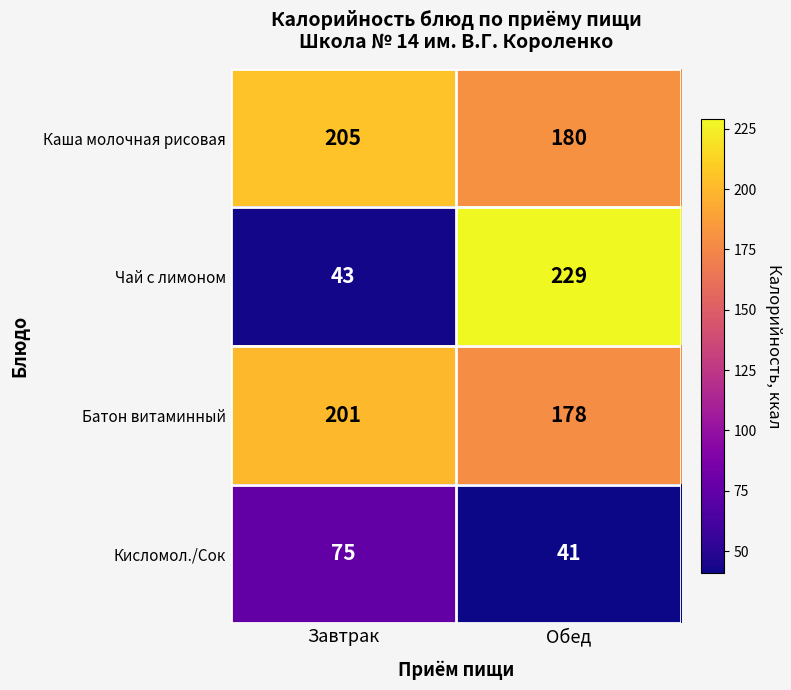

Rank the series by their maximum value, from highest to lowest.

Чай с лимоном, Каша молочная рисовая, Батон витаминный, Кисломол./Сок